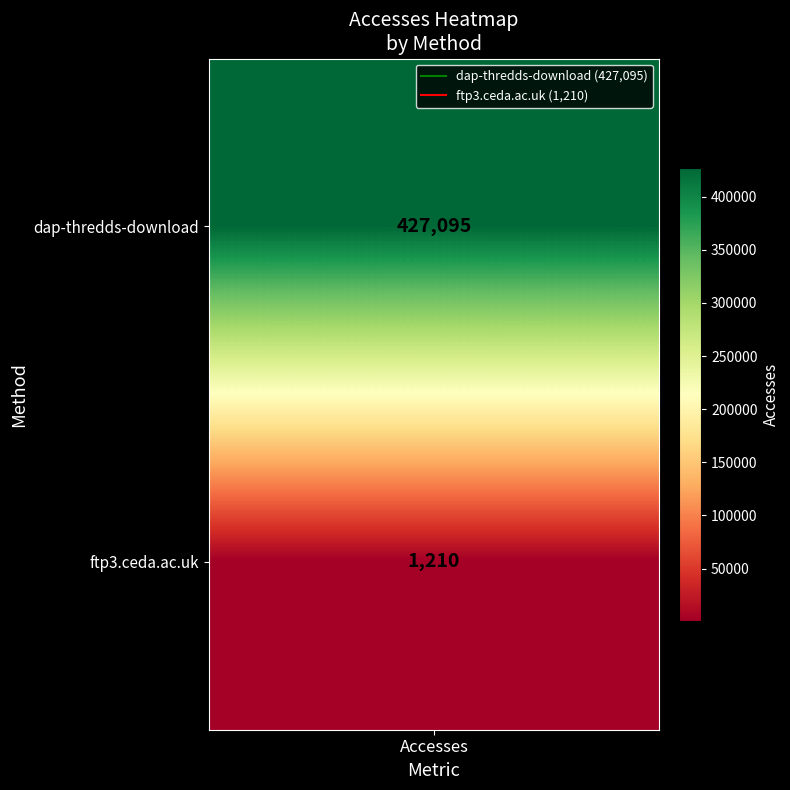

Reading left to right, extract all data points from this chart.

dap-thredds-download=427095	ftp3.ceda.ac.uk=1210